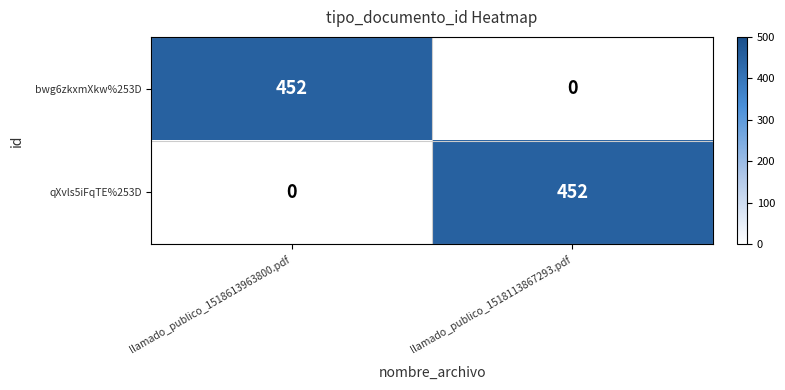

List the labels in order of bwg6zkxmXkw%253D value, largest first.

llamado_publico_1518613963800.pdf, llamado_publico_1518113867293.pdf